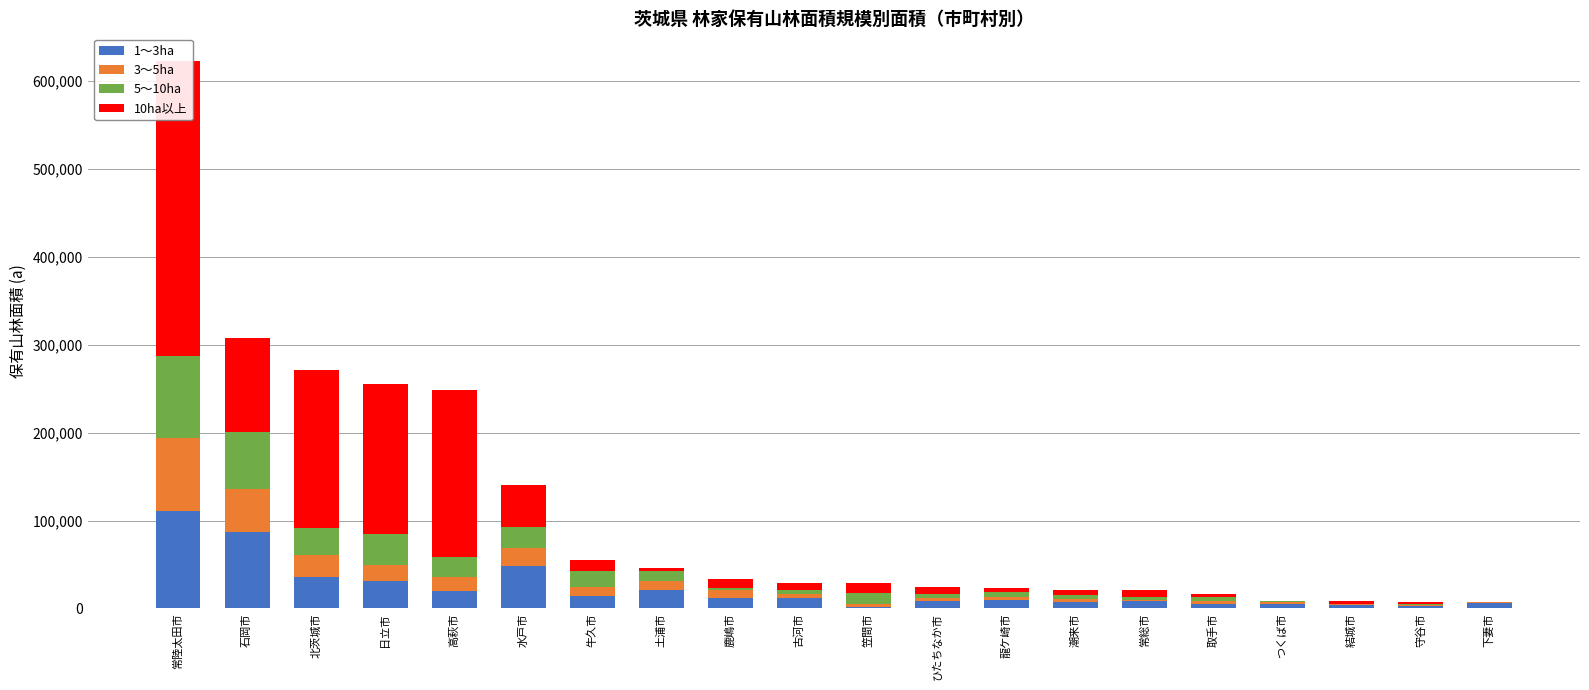

What is the label of the 2nd bar from the left?

石岡市